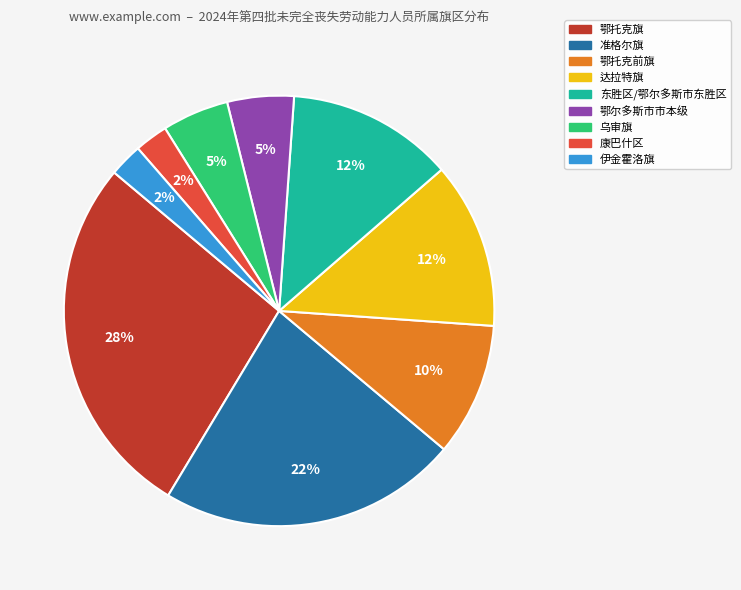

To the nearest percent, what is the difference between the largest and smallest slice percentages?

25%